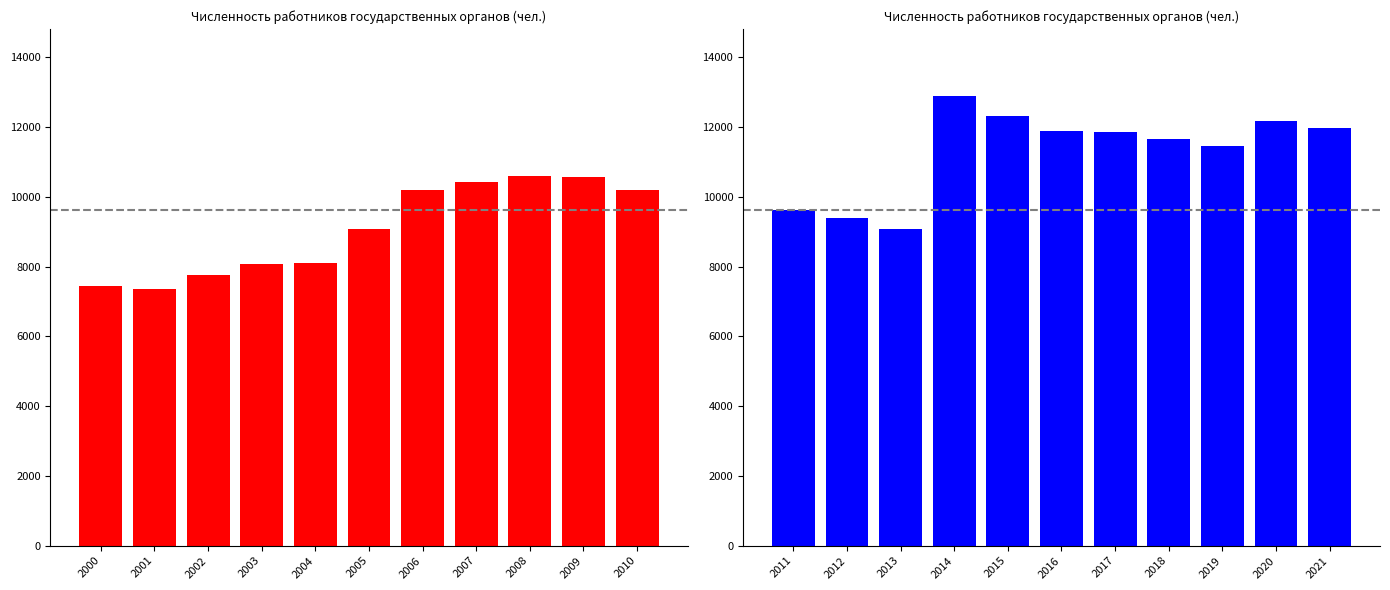

What is the value of the 8th bar from the left?

11667